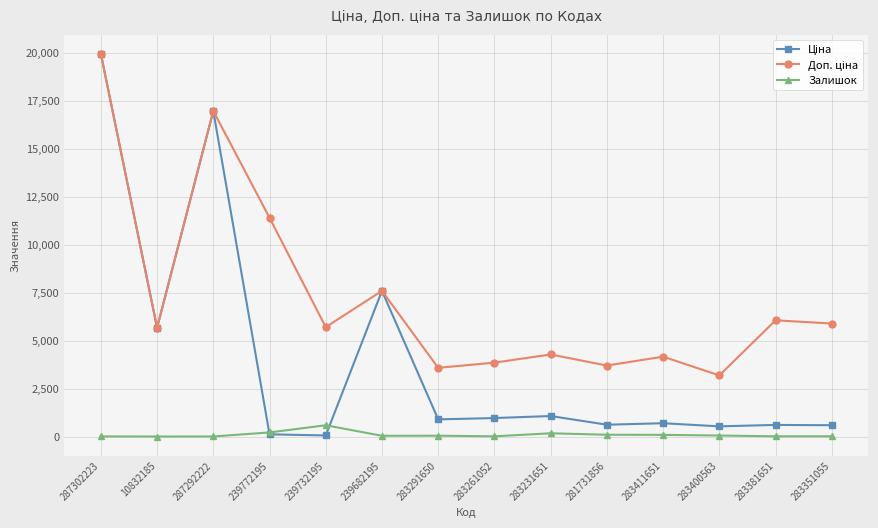

At which category is the sum across all series the highest?

287302223